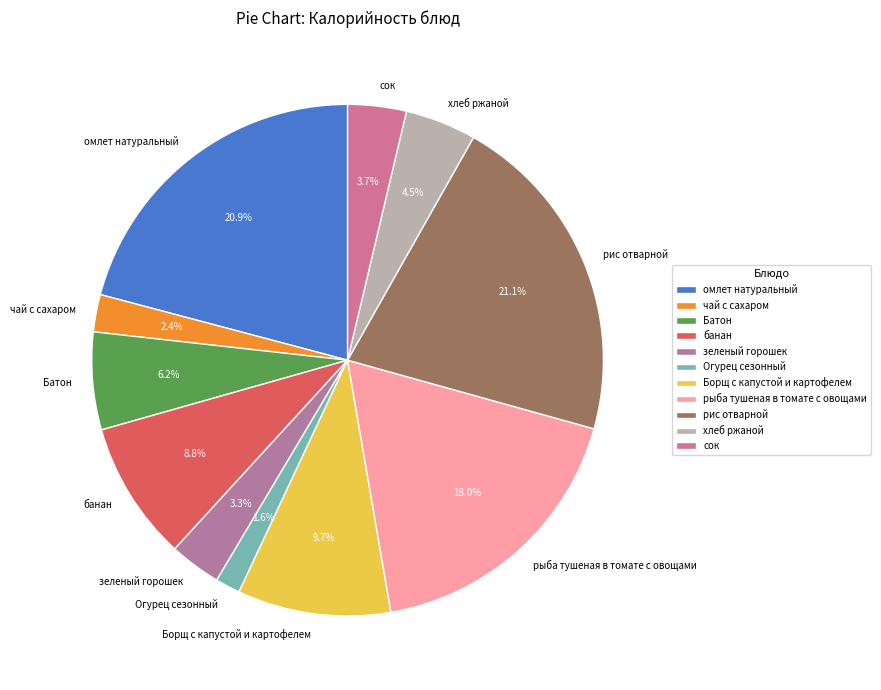

Is there a majority slice in this chart?

No